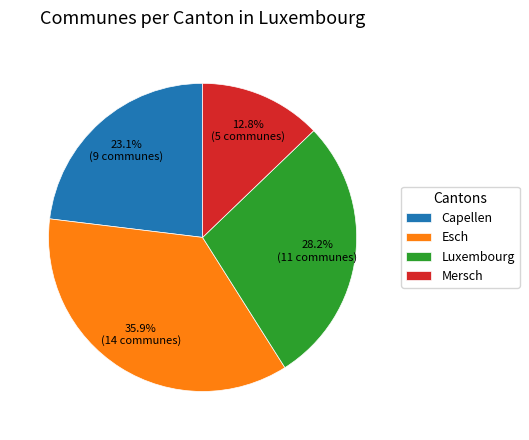

Which category has the smallest portion of the pie?

Mersch